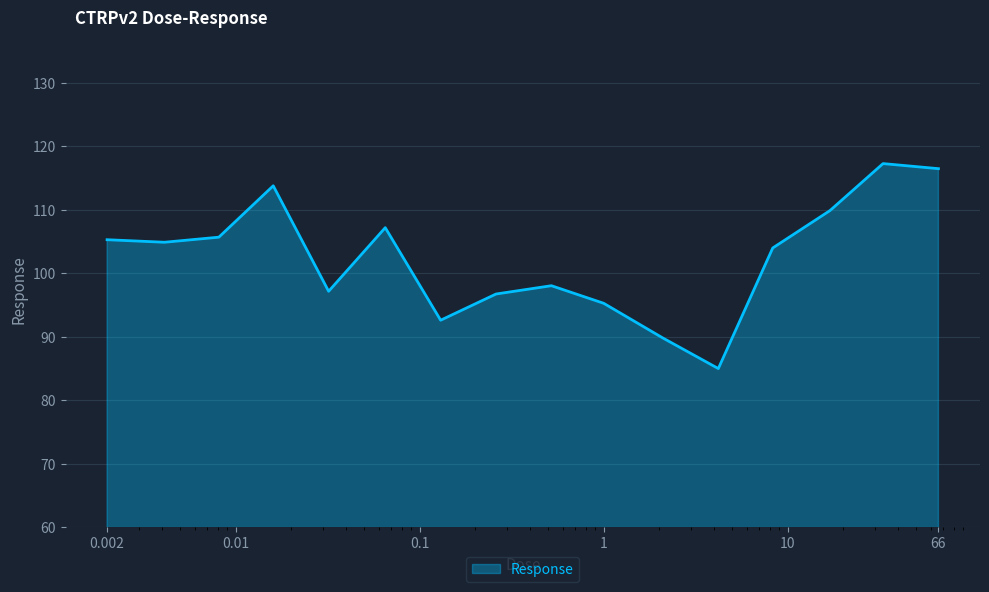

How many lines are shown in the chart?

1